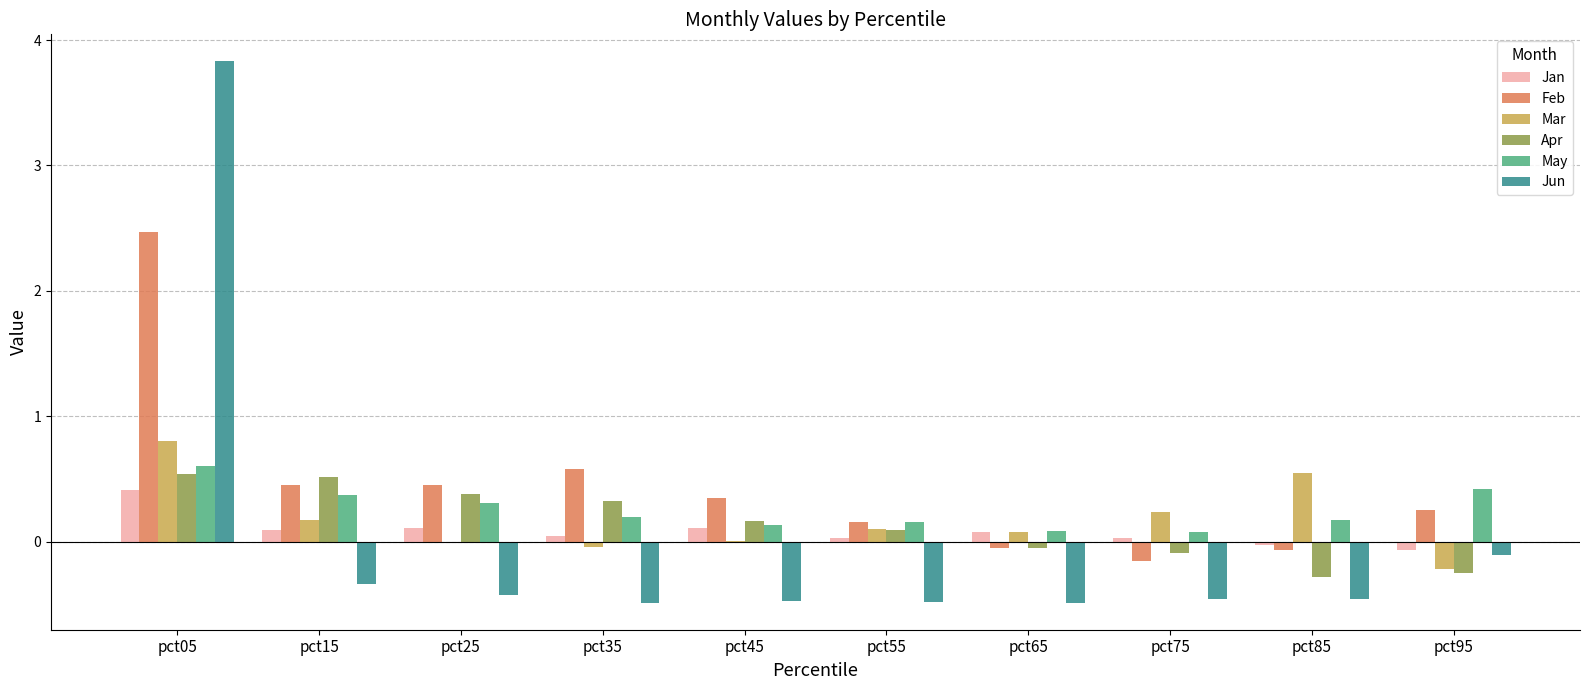

What is the maximum value for Feb?

2.5